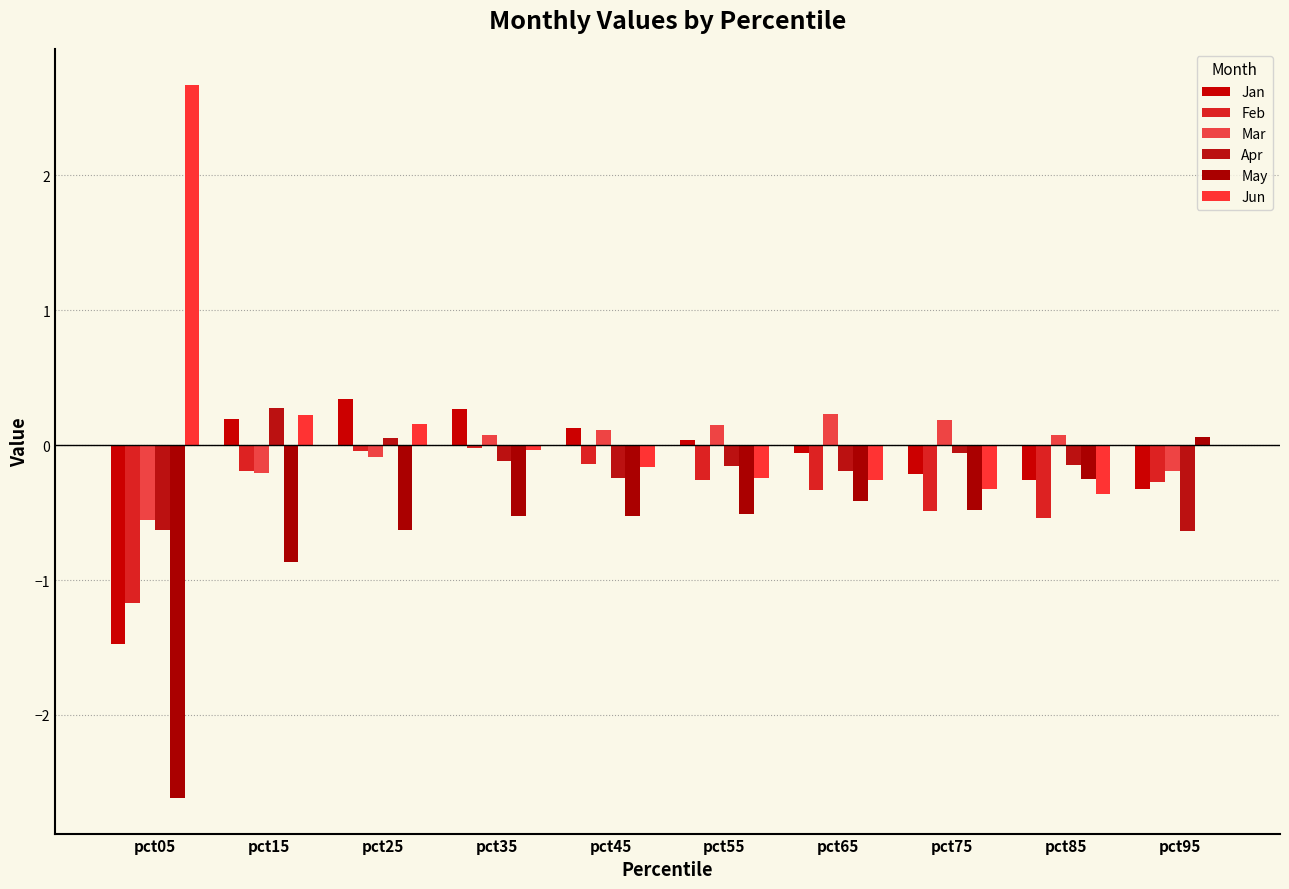

How many positive values does the May series have?

1